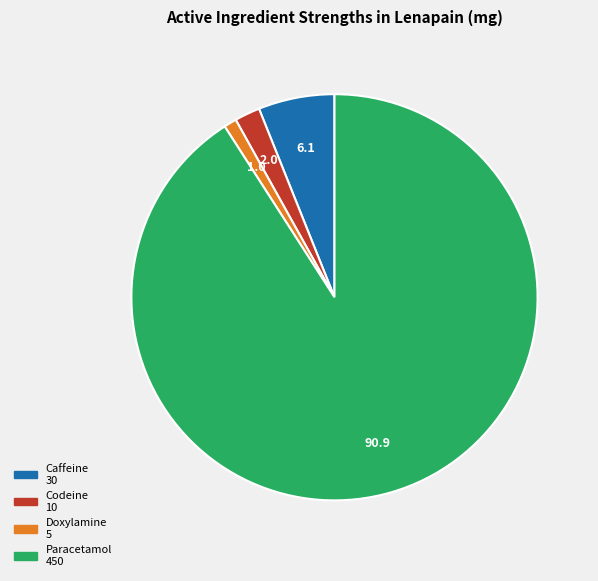

Which has a higher value, Doxylamine or Codeine?

Codeine